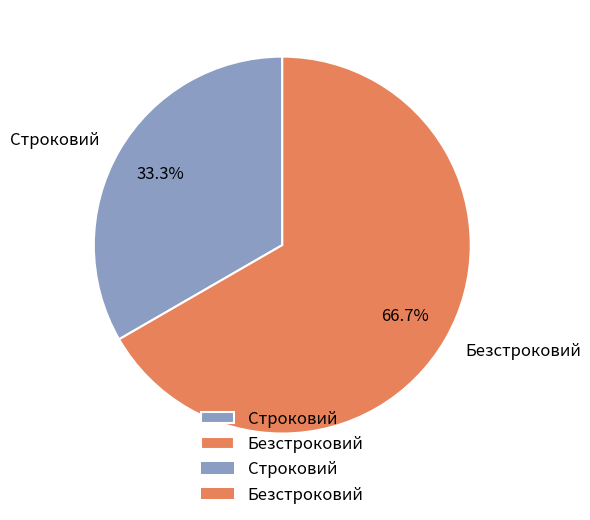

The Безстроковий slice represents 80% of the pie. True or false?

False